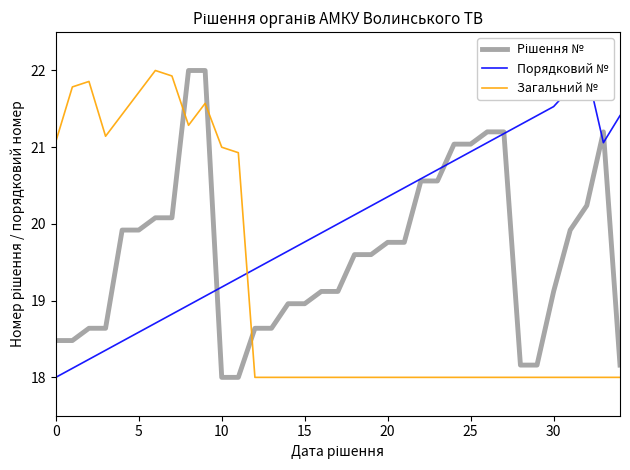

What is the difference between the maximum and minimum values in the Рішення № series?

4.0